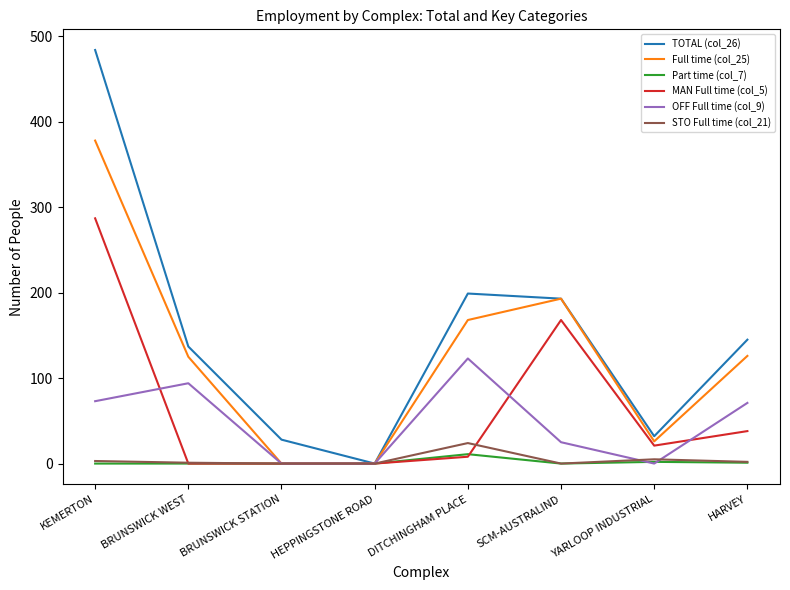

List the series in order of their peak value, highest first.

TOTAL (col_26), Full time (col_25), MAN Full time (col_5), OFF Full time (col_9), STO Full time (col_21), Part time (col_7)